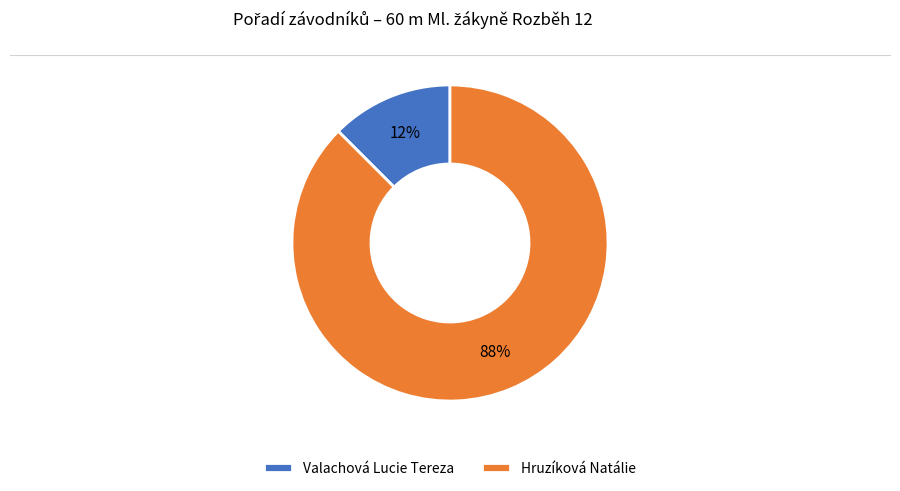

Is the sum of Hruzíková Natálie and Valachová Lucie Tereza greater than half?

Yes